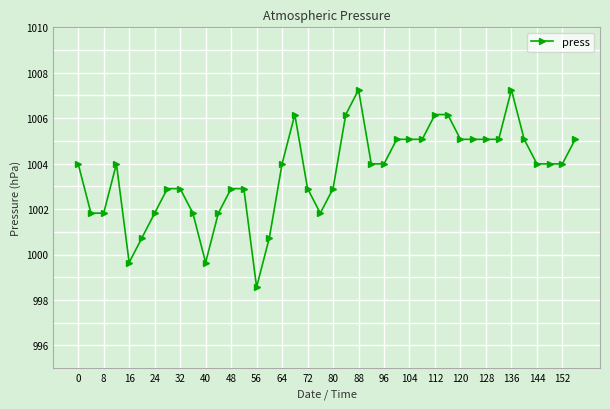

What is the difference between the second highest and minimum values?

8.7